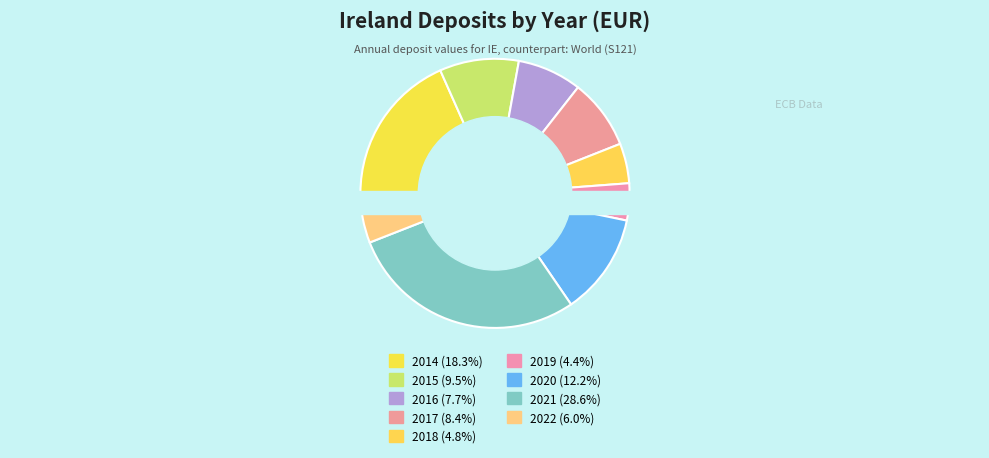

Rank the categories by value from lowest to highest.

2019, 2018, 2022, 2016, 2017, 2015, 2020, 2014, 2021